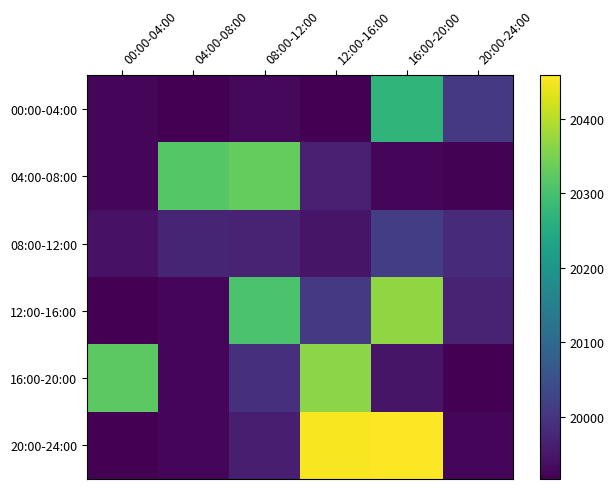

Between 08:00-12:00 and 12:00-16:00, which is larger?

08:00-12:00